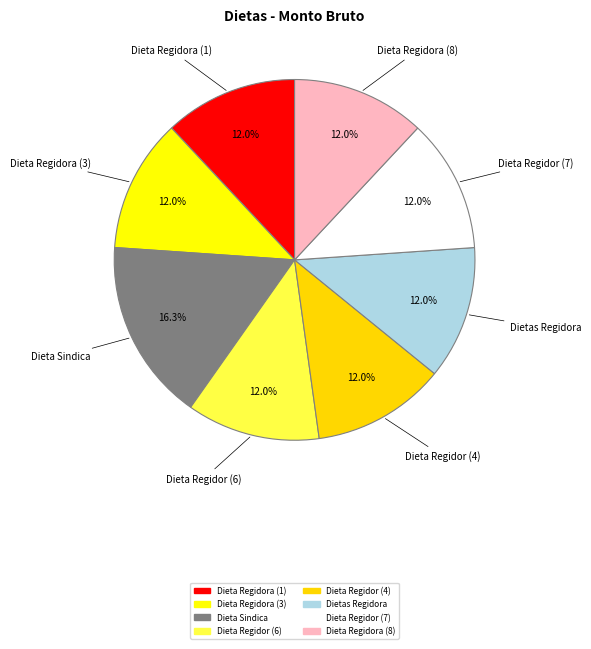

What is the largest slice in the pie chart?

Dieta Sindica